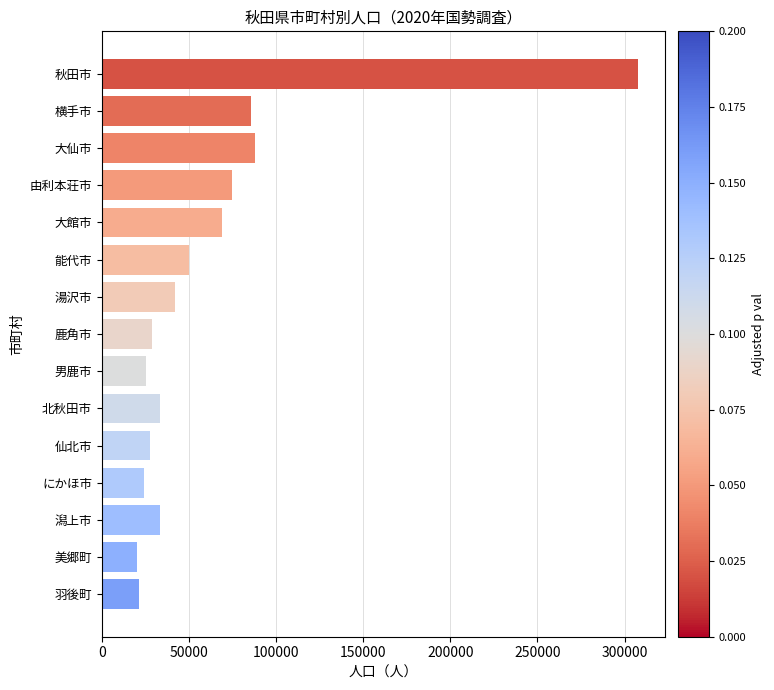

At which label is the value closest to 163974?

大仙市